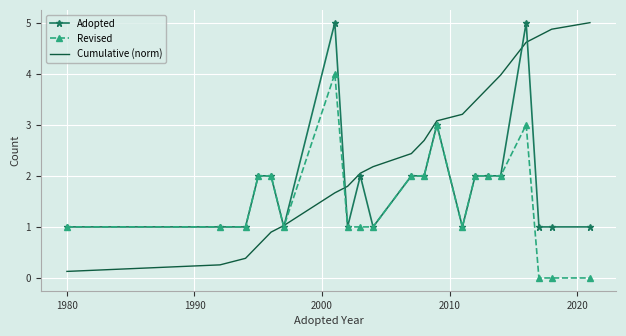

List the series in order of their overall mean, lowest first.

Revised, Adopted, Cumulative (norm)